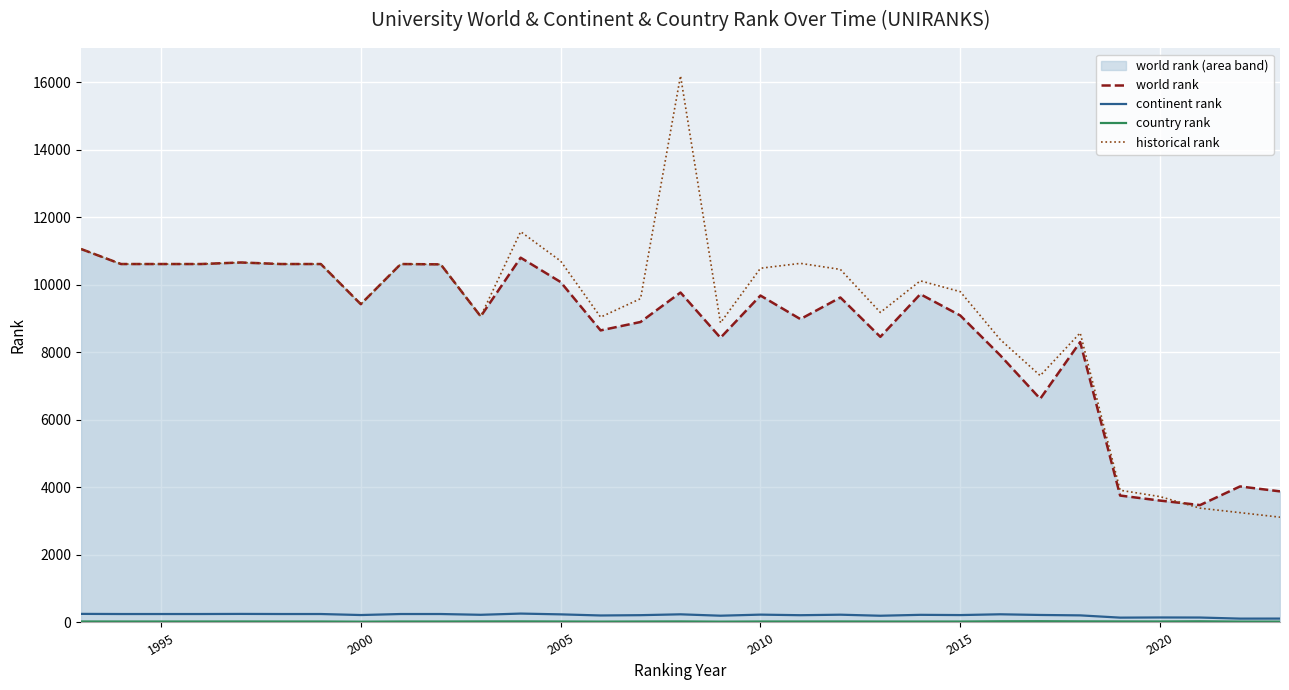

What is the difference between the maximum and second lowest values in the world rank series?

7450.0